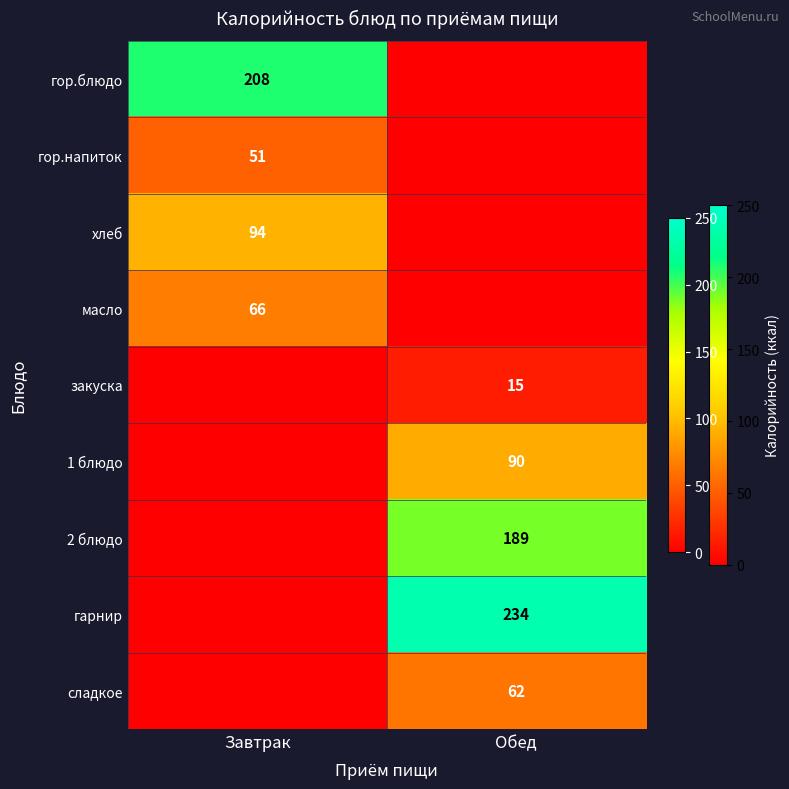

Which has a higher value, Обед or Завтрак?

Завтрак